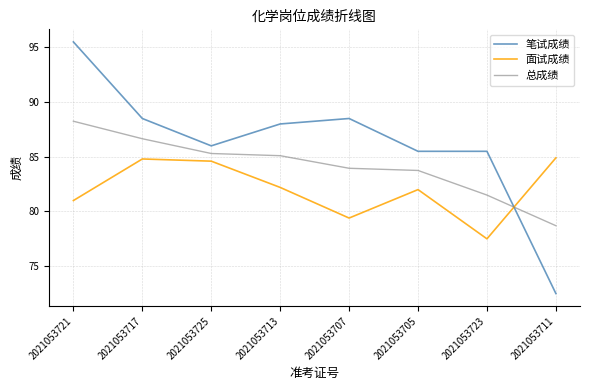

Rank the series by their average value, from highest to lowest.

笔试成绩, 总成绩, 面试成绩